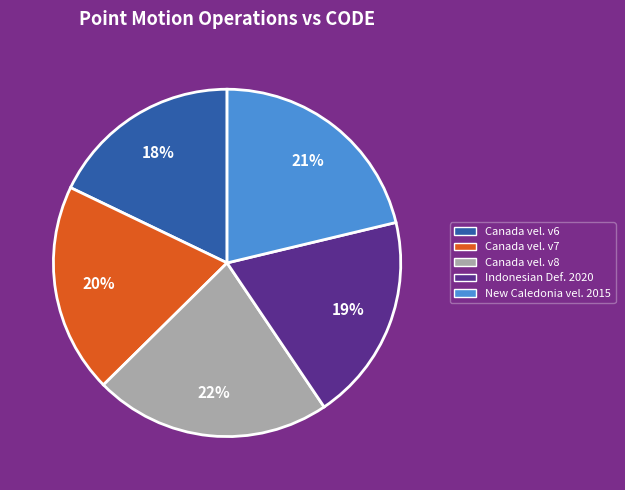

Is the sum of Canada vel. v7 and Canada vel. v8 greater than half?

No